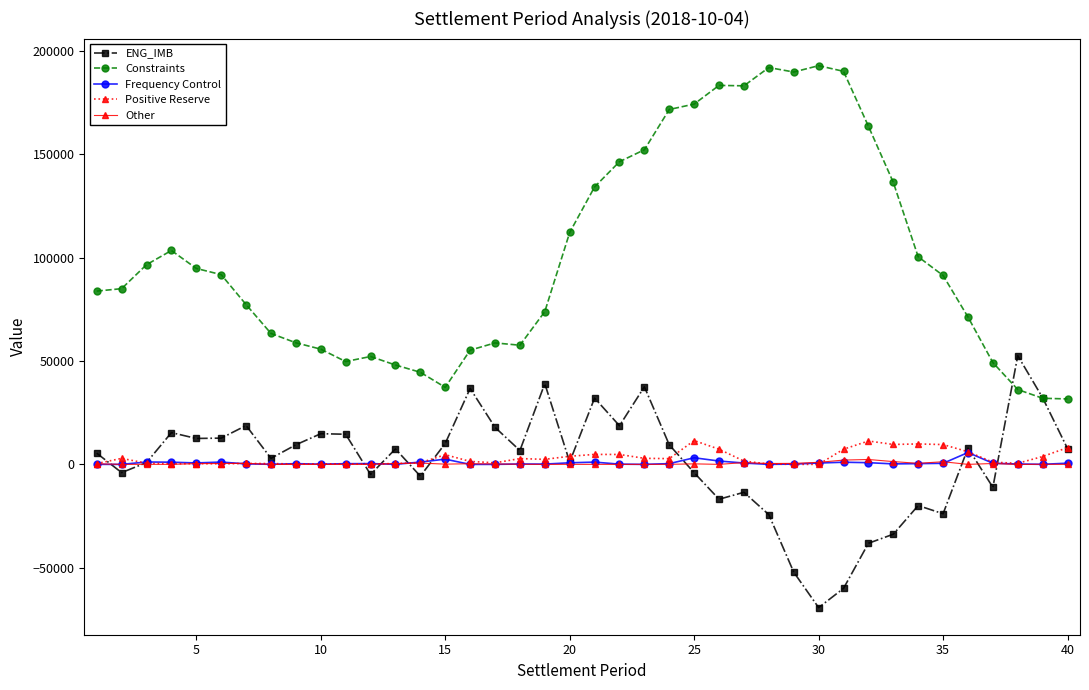

Does the chart have visible grid lines?

No